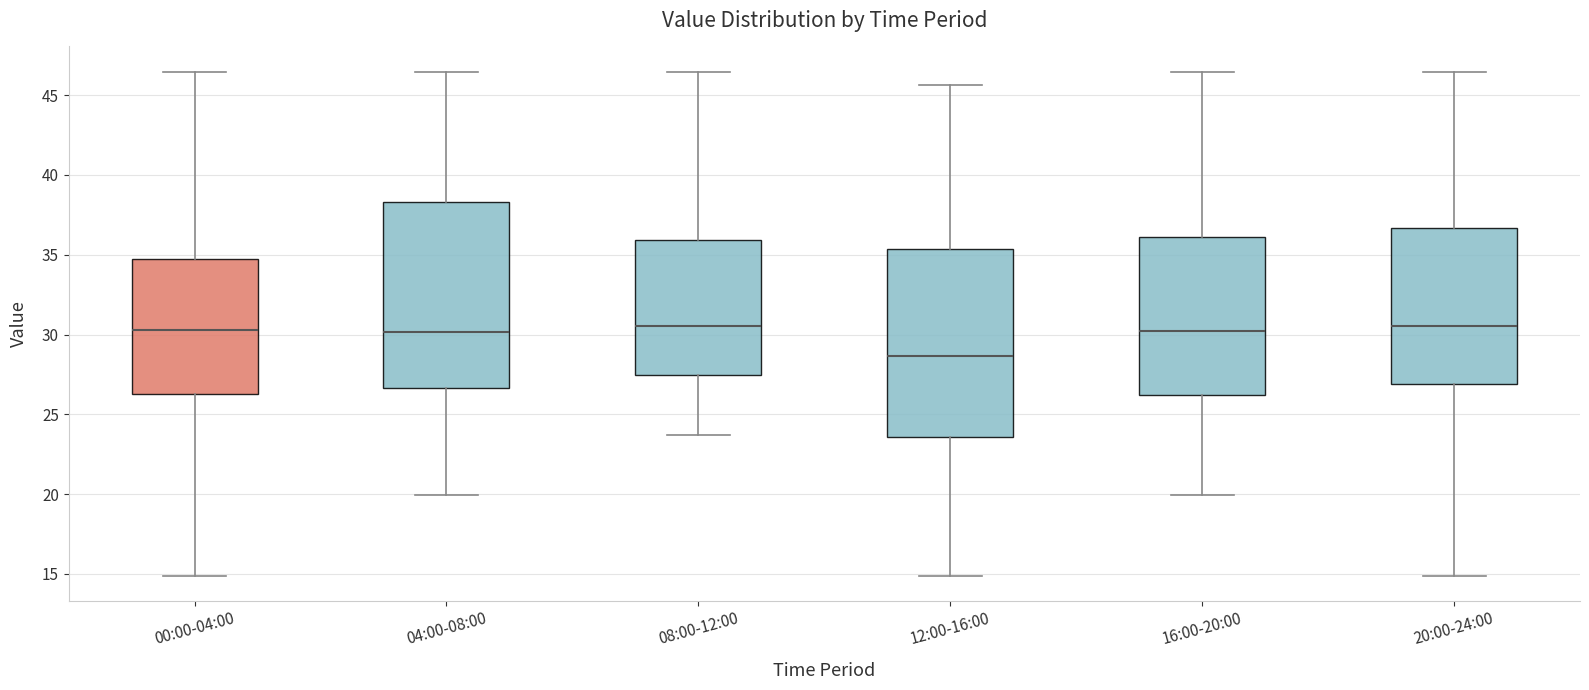

Which box has the lowest median line?

12:00-16:00